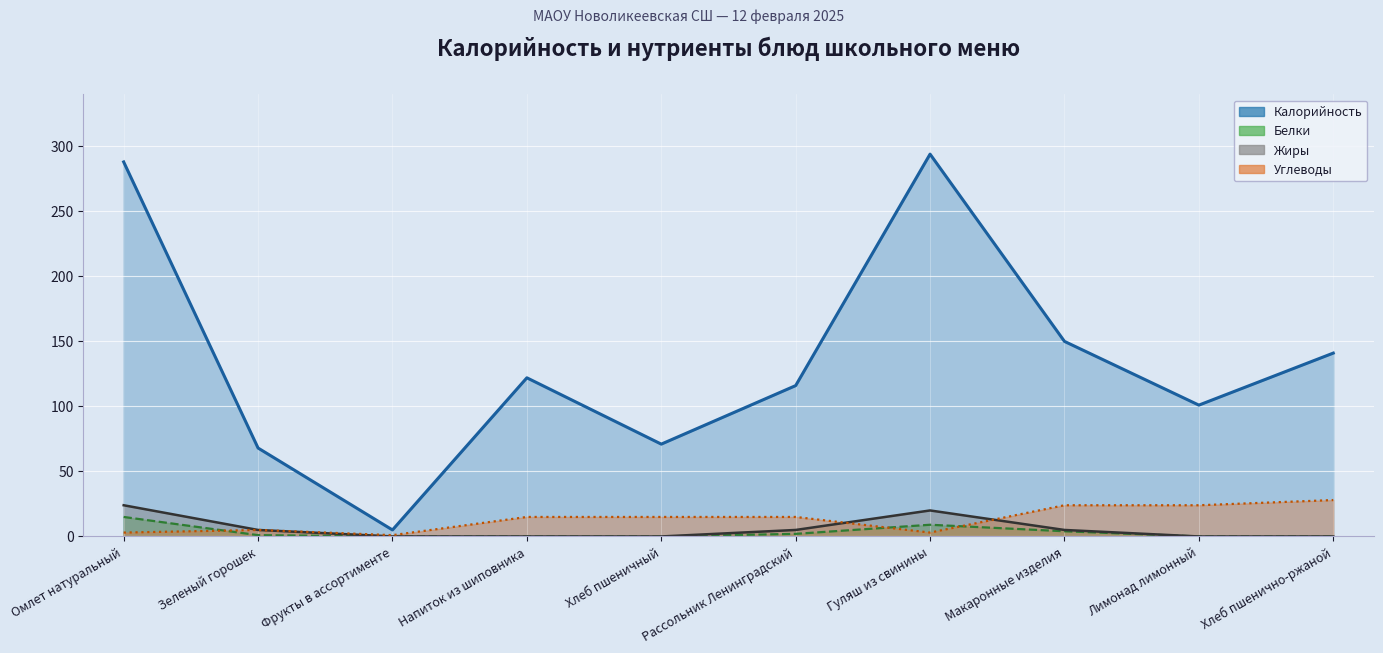

What is the greatest value displayed?

294